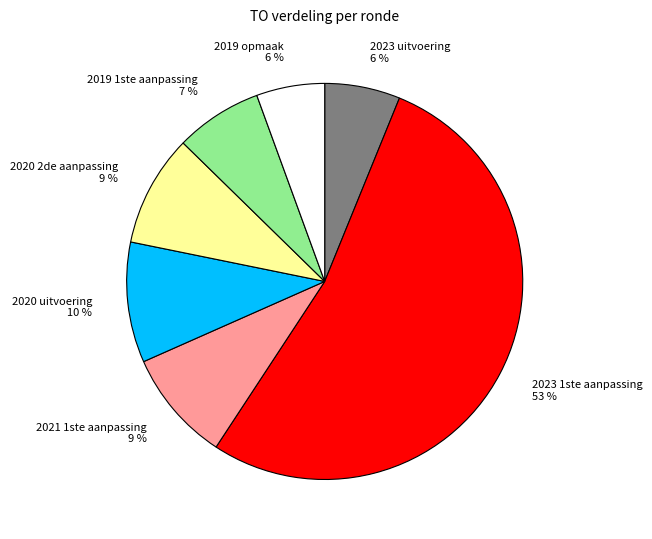

True or false: 2020 2de aanpassing accounts for 9% of the total.

True